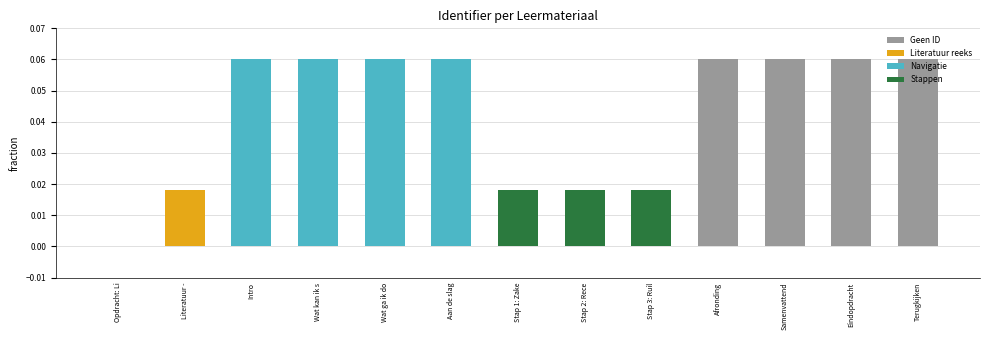

Between Eindopdracht and Stap 1: Zake, which is larger?

Eindopdracht